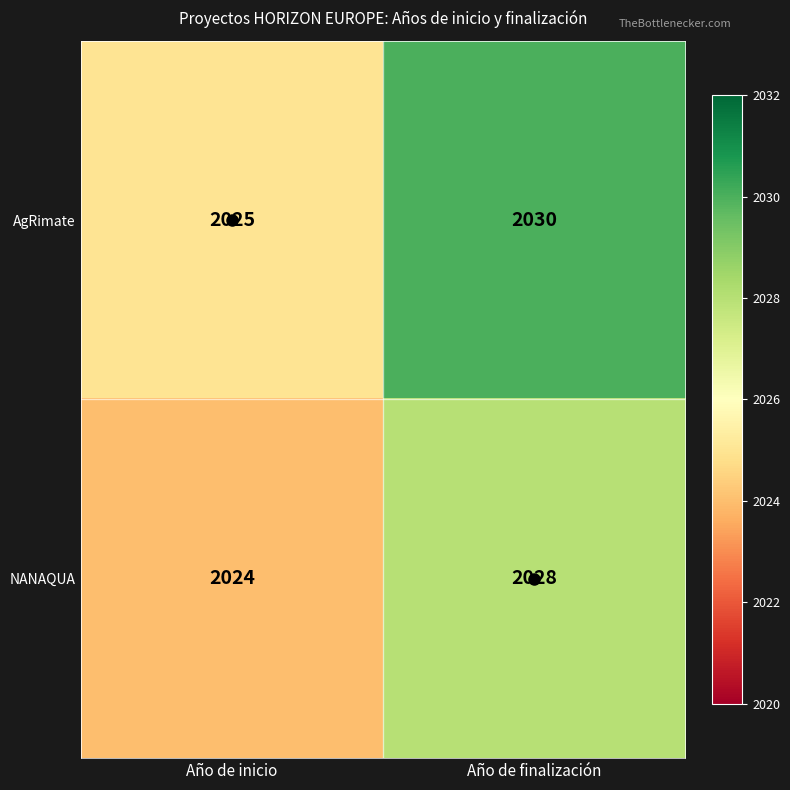

What is the difference between the maximum and minimum values in the NANAQUA series?

4